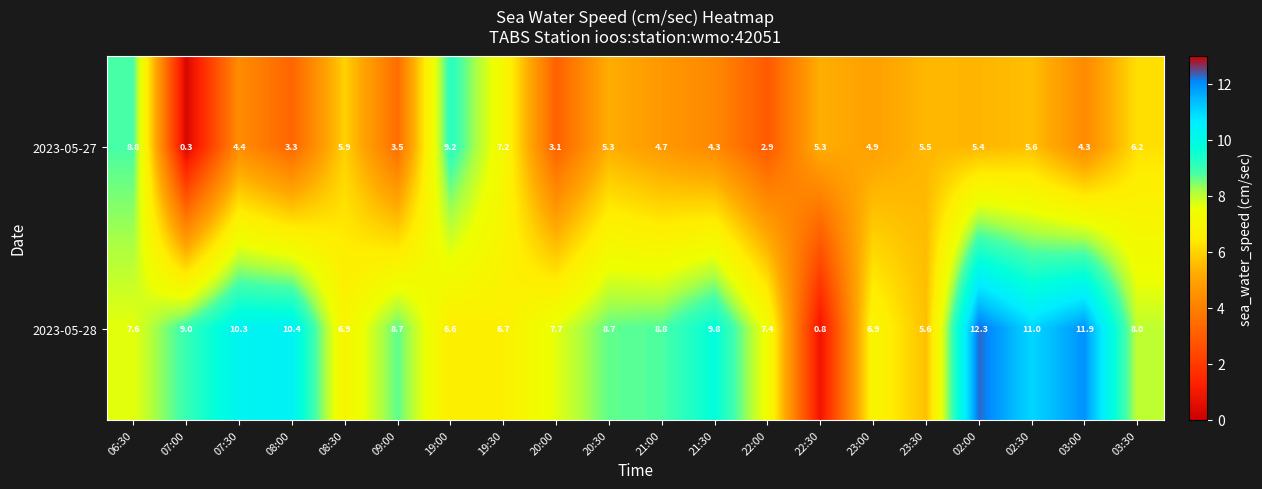

How many series are shown in this chart?

2